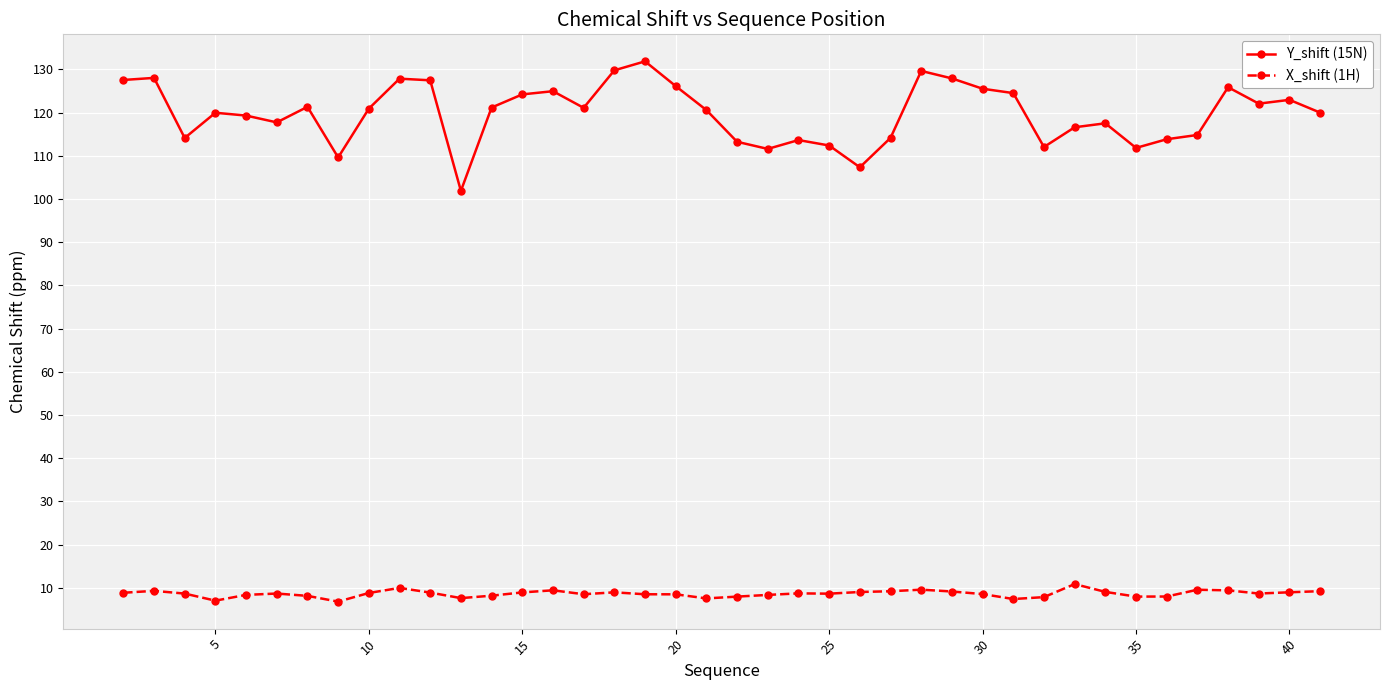

Which series has the widest spread of values?

Y_shift (15N)